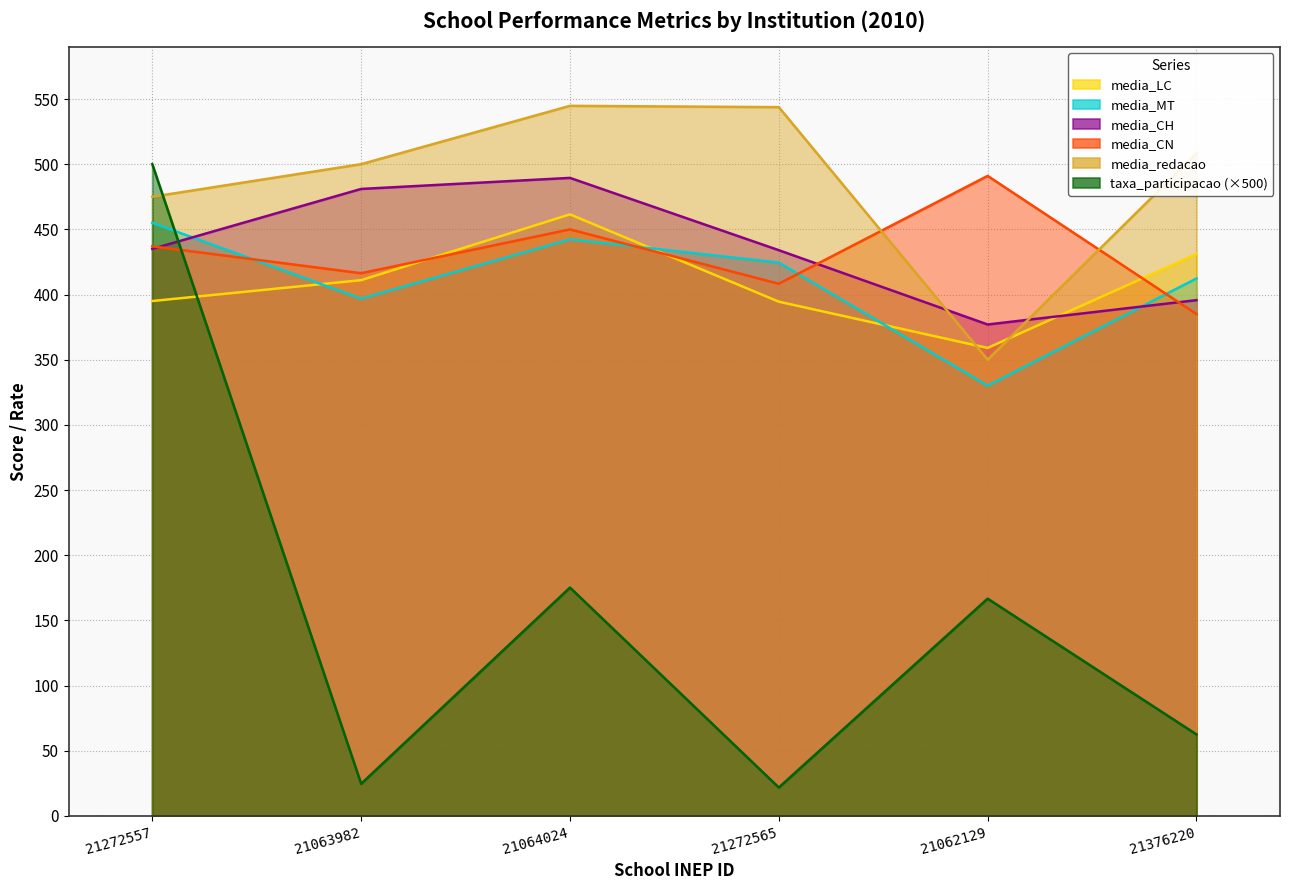

Does the chart have visible grid lines?

Yes